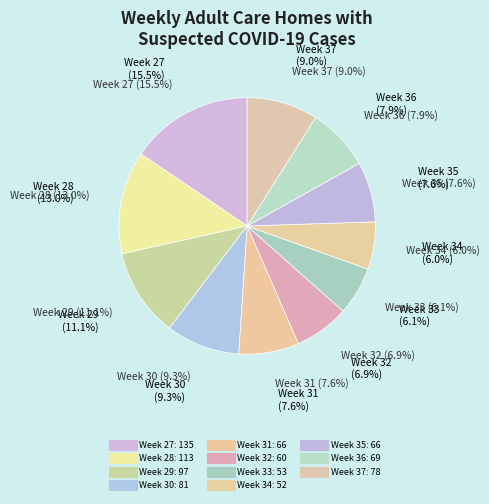

Which slice is the smallest?

Week 34